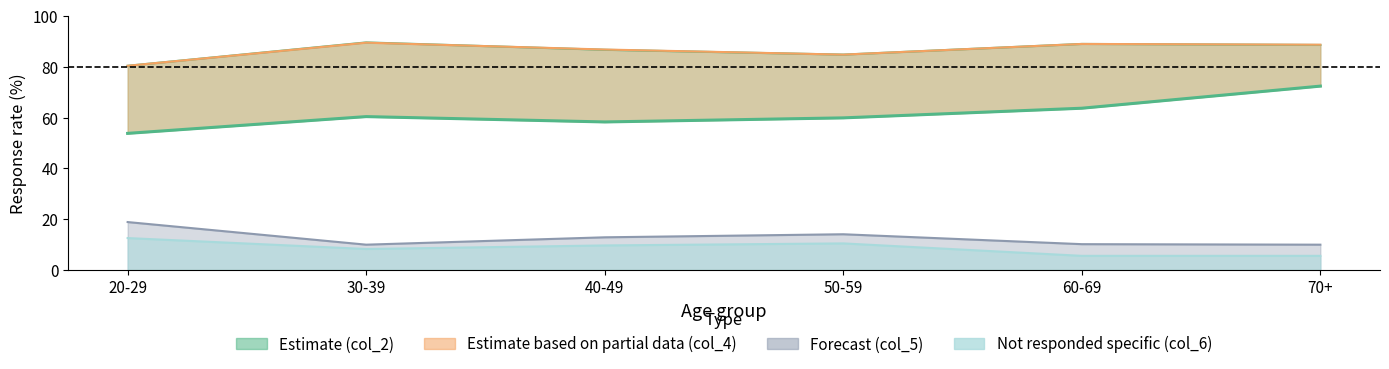

The value of col_6 at 20-29 is 16.5. True or false?

False